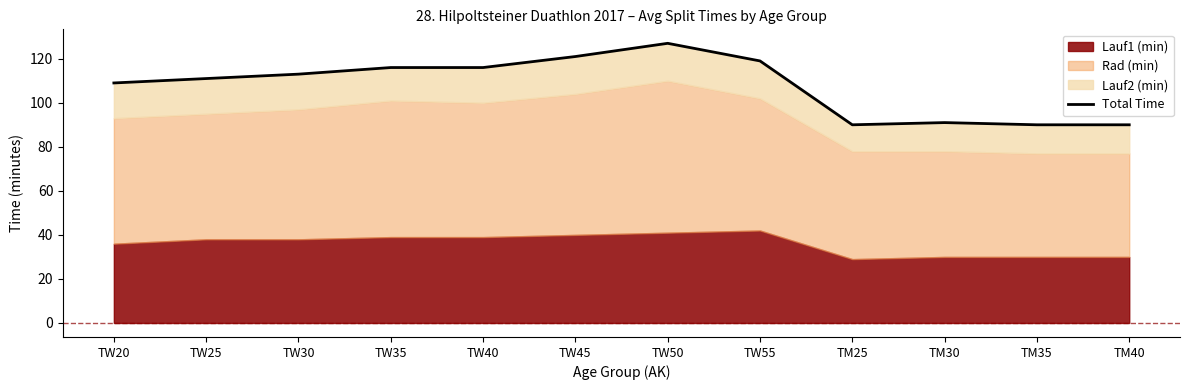

What is the difference between the maximum and minimum values?

37